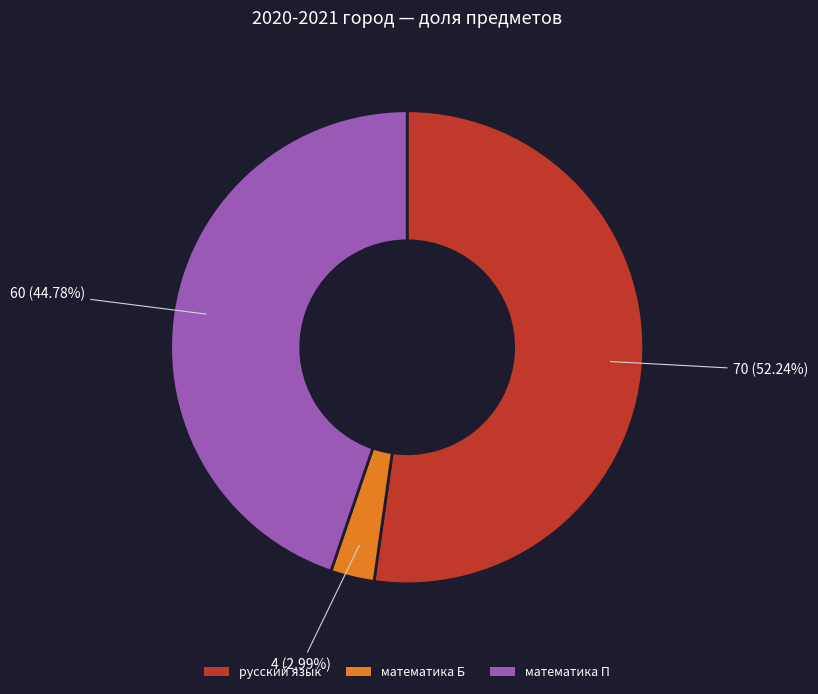

Is it true that математика Б is 13% of the pie?

False